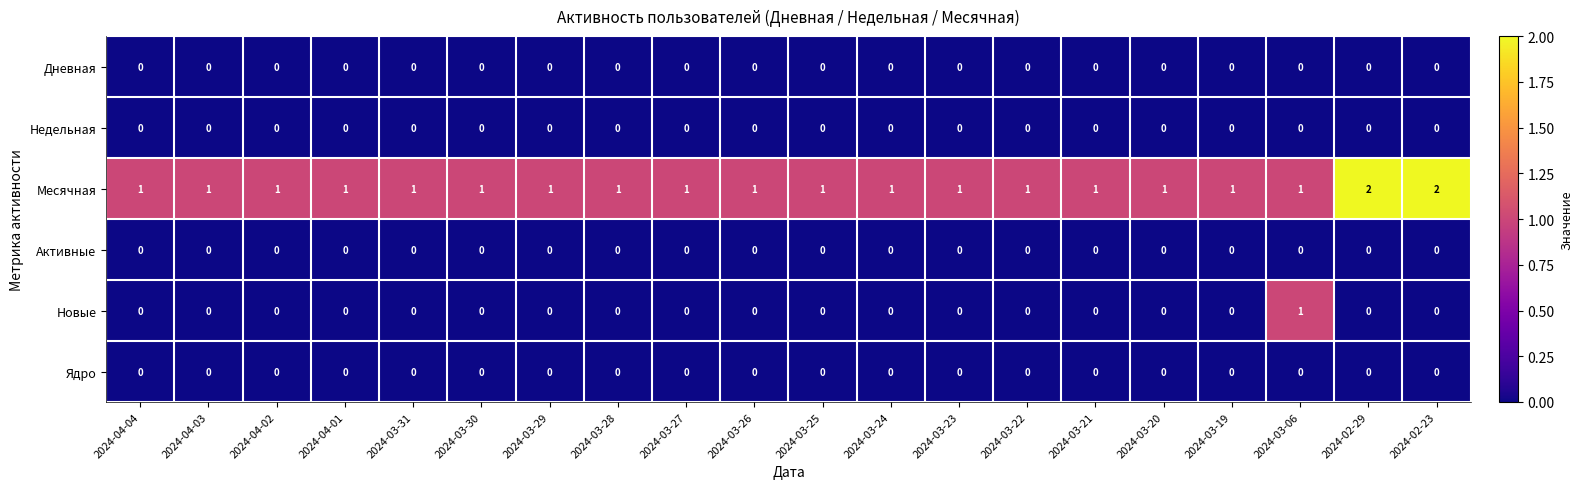

The value of Новые at 2024-03-25 is 0. True or false?

True